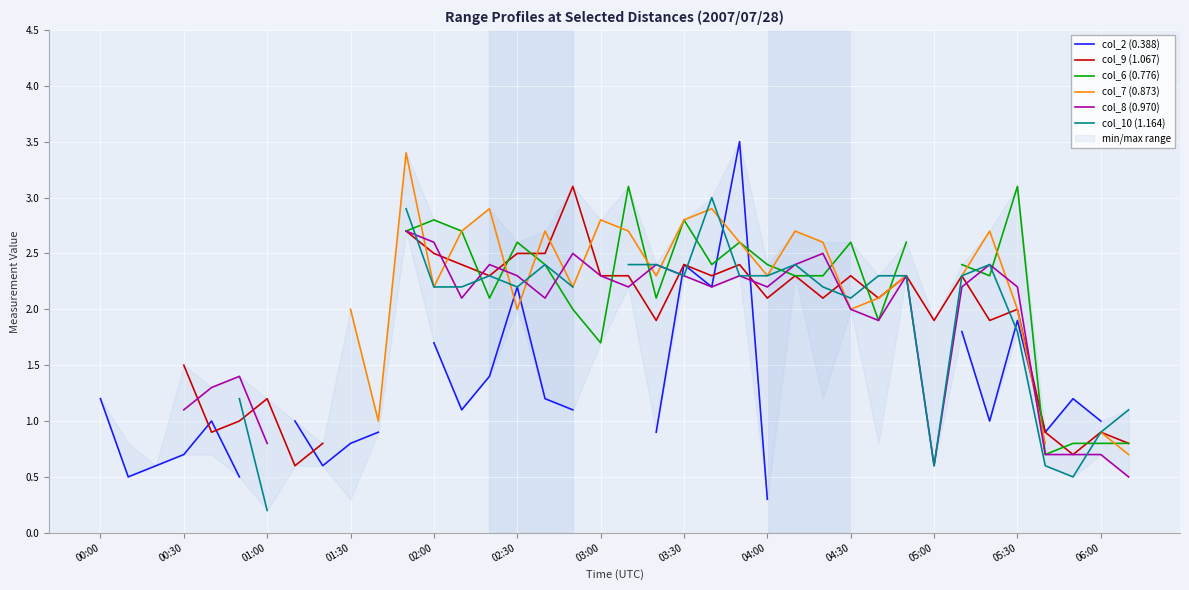

What value does the col_9 (1.067) series have at 13?

2.4